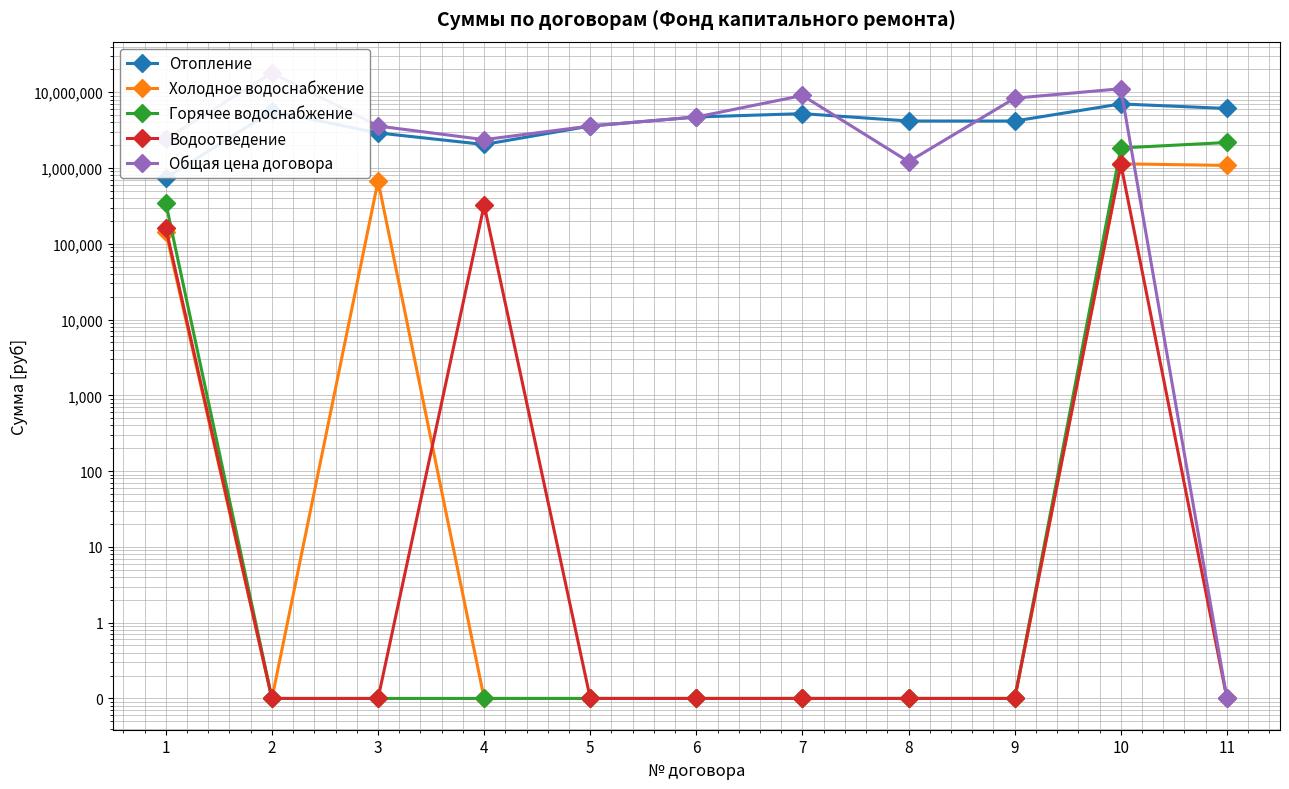

Which category has the highest value in the Отопление series?

10